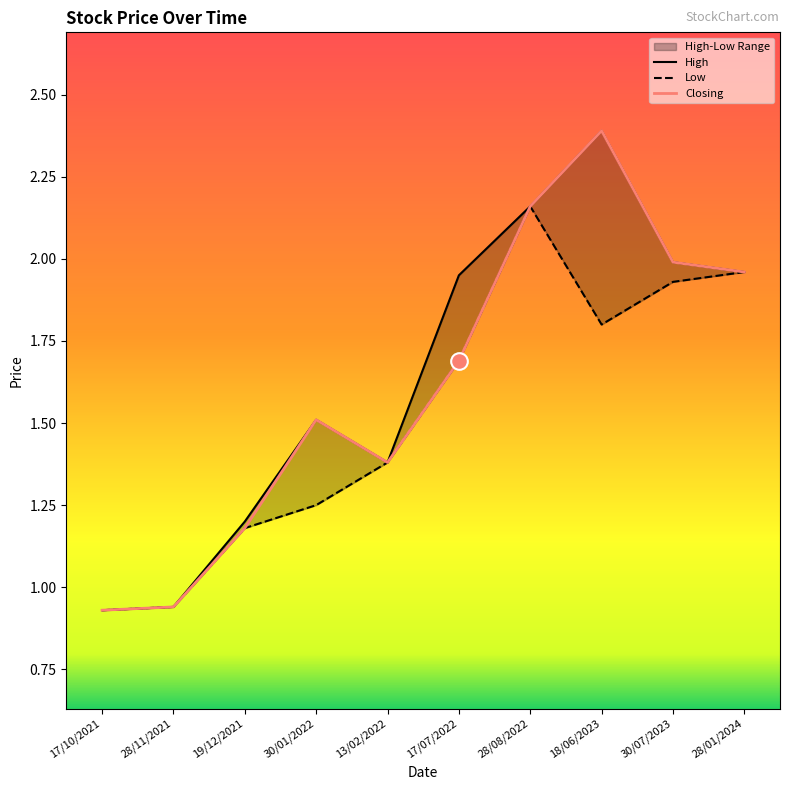

Which series changed the most between 28/11/2021 and 19/12/2021?

High